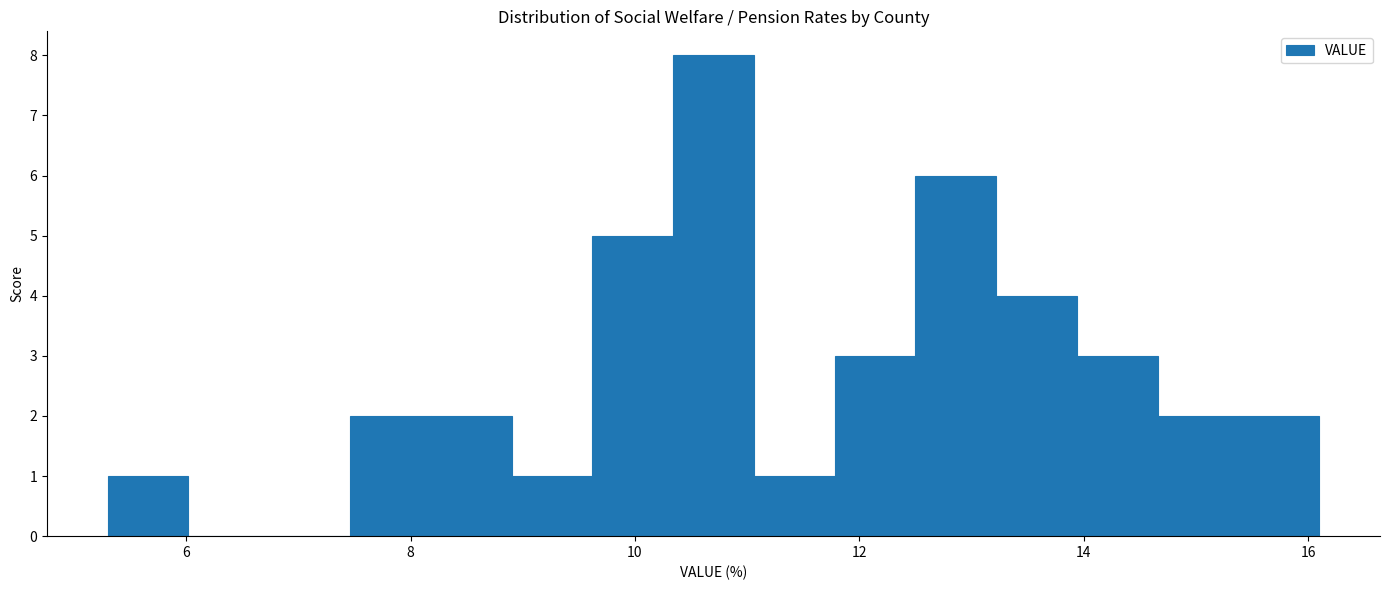

Around what value on the x-axis is the tallest bar? Give the approximate position of its centre, as read against the axis.

10.8